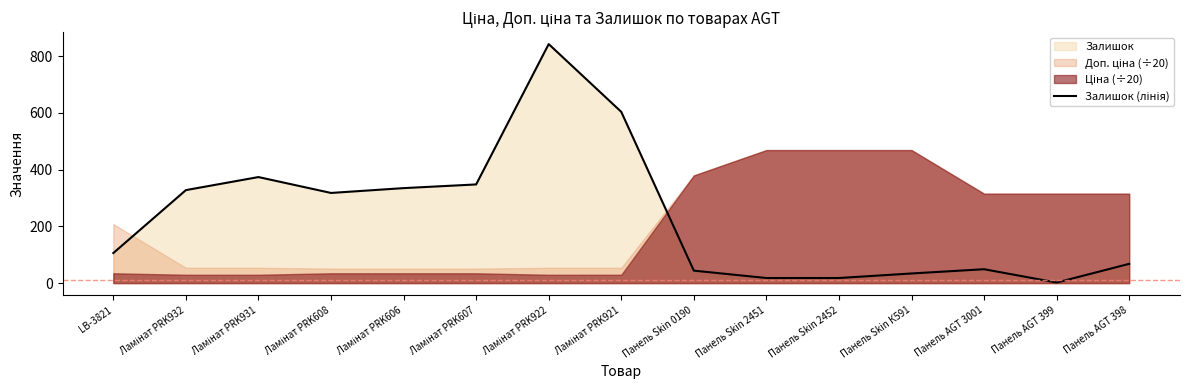

Count the number of categories in the chart.

15